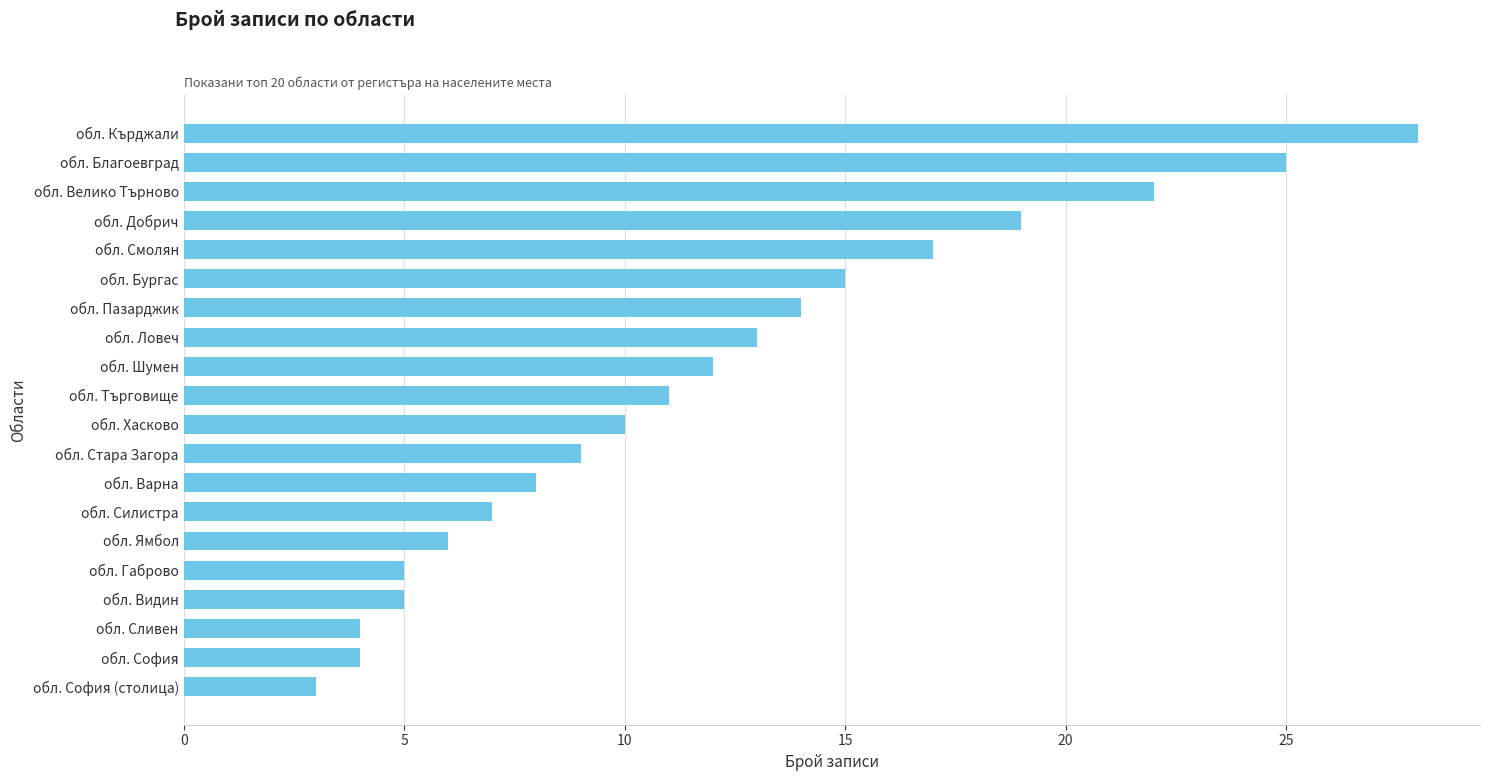

Read the value at обл. Варна.

8